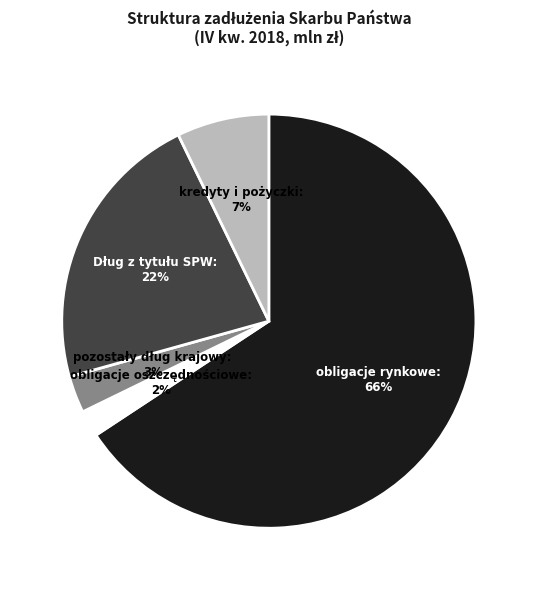

How many segments does this pie chart have?

5